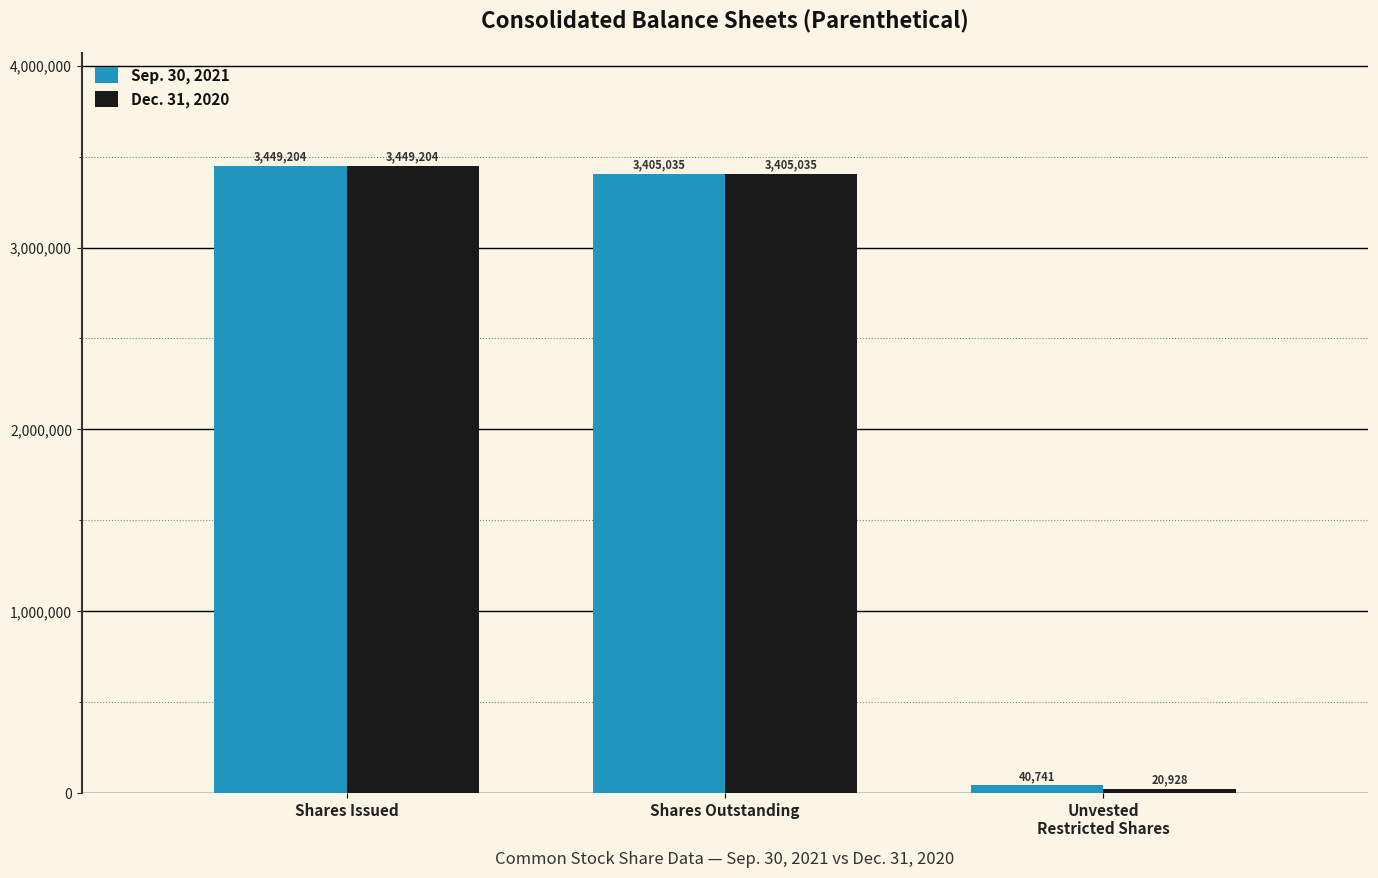

Where does the Dec. 31, 2020 series first go above 3405035?

Shares Issued